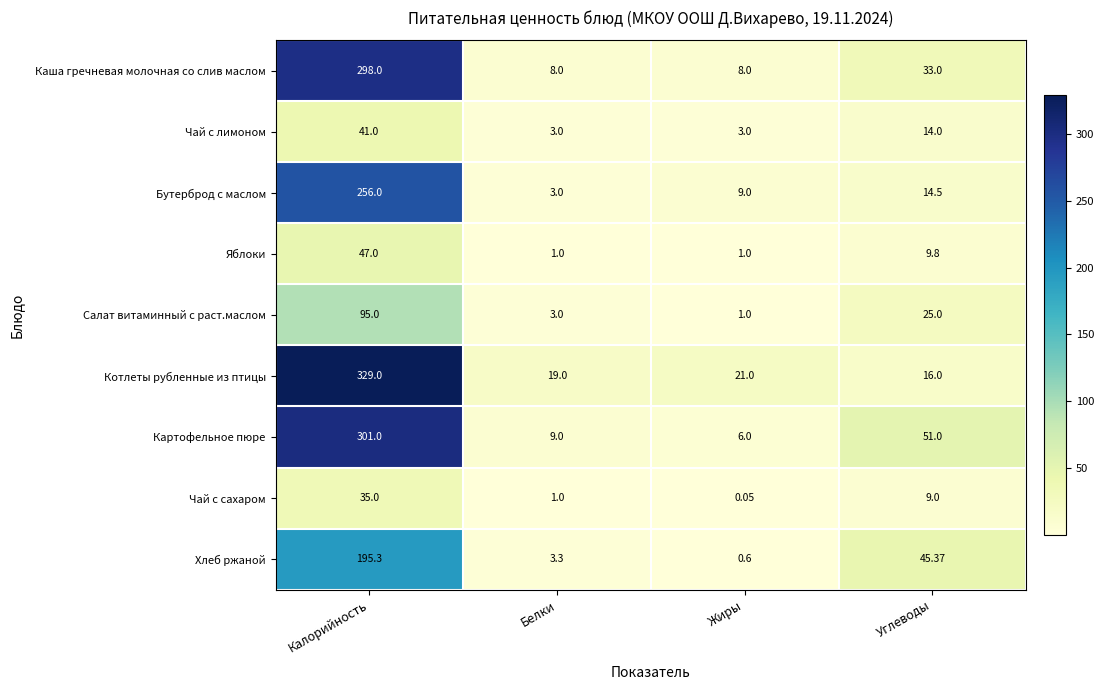

At Калорийность, list the series in order from largest to smallest.

Котлеты рубленные из птицы, Картофельное пюре, Каша гречневая молочная со слив маслом, Бутерброд с маслом, Хлеб ржаной, Салат витаминный с раст.маслом, Яблоки, Чай с лимоном, Чай с сахаром